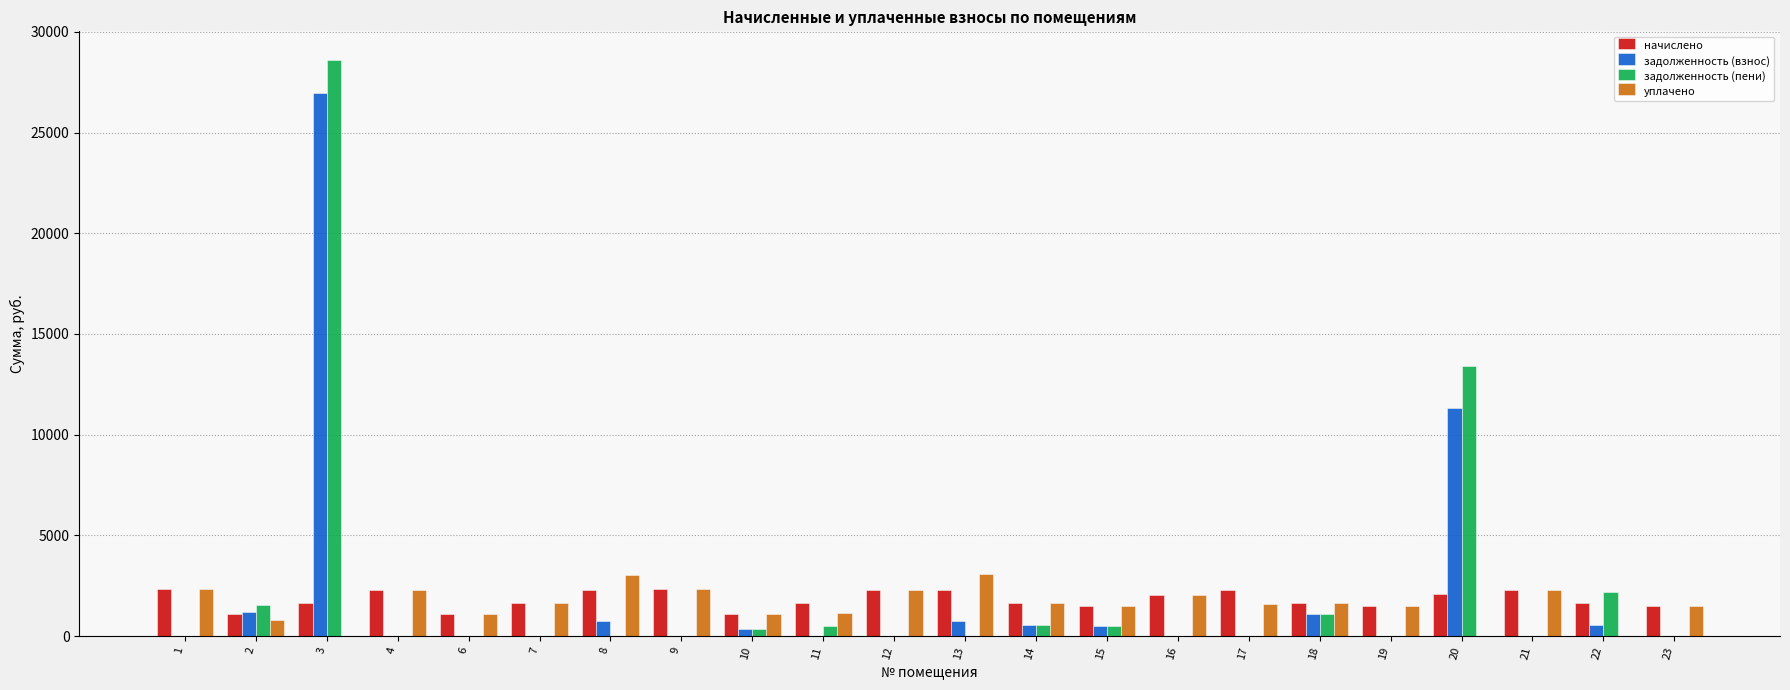

What is the maximum value for уплачено?

3057.8